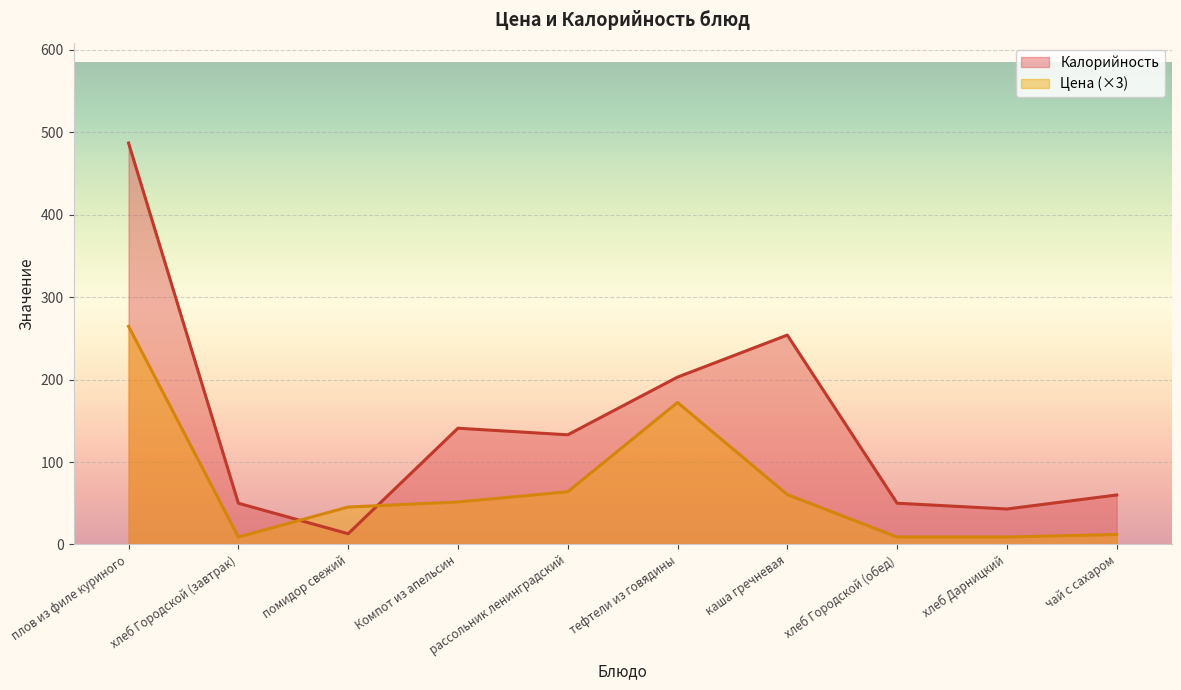

Rank the series at помидор свежий from lowest to highest value.

Калорийность, Цена (×3)